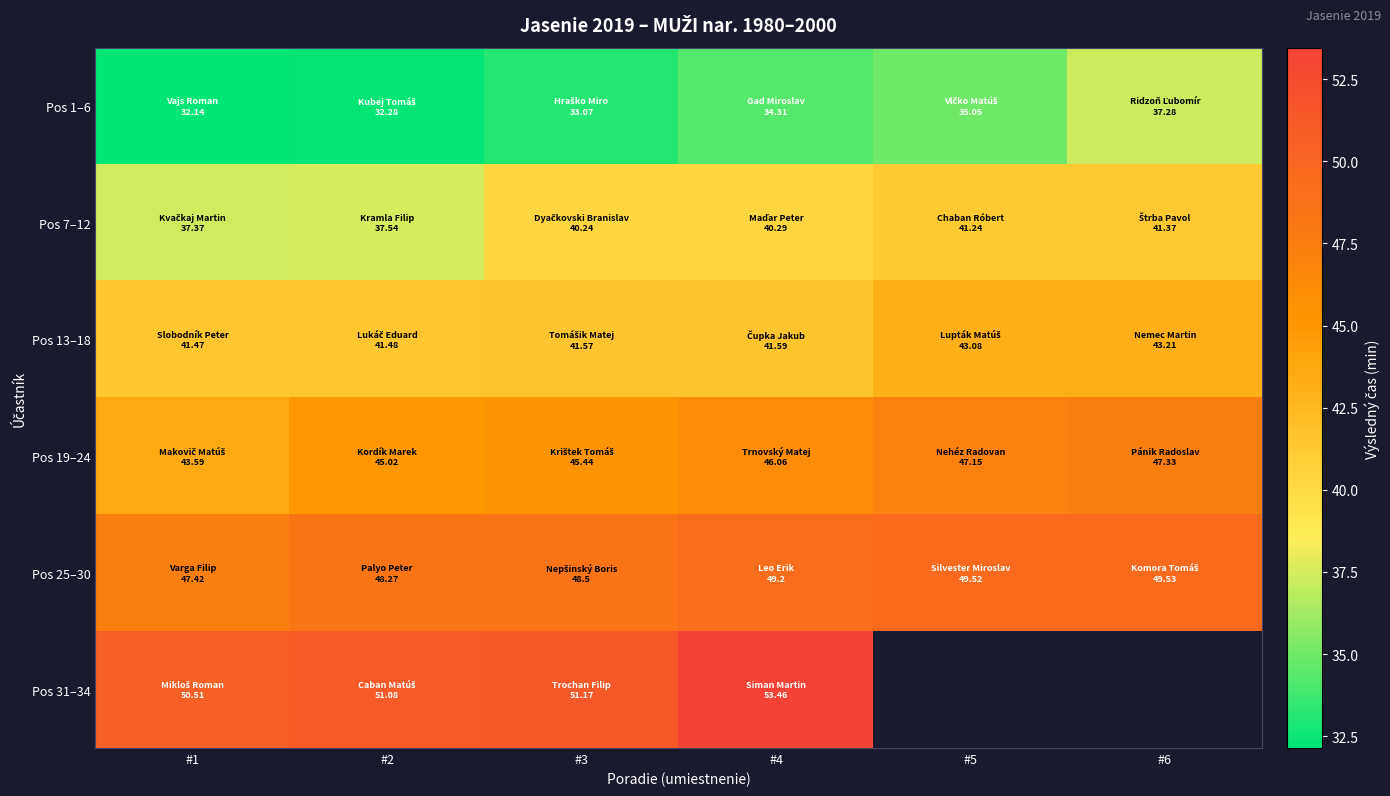

What is the difference between the maximum and minimum values in the Pos 25–30 series?

2.1